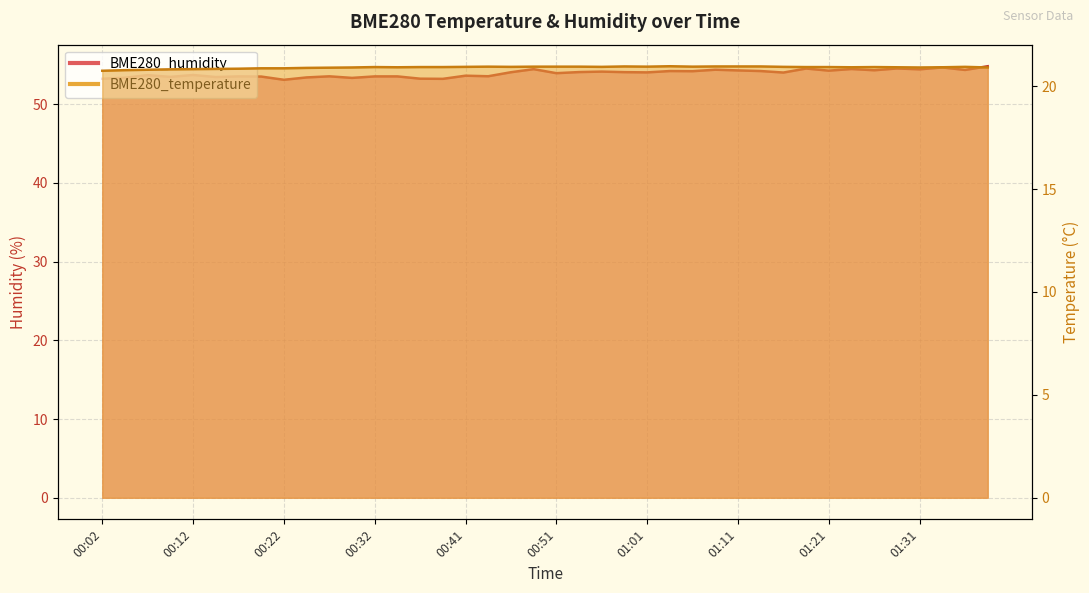

Reading left to right, extract all data points from this chart.

BME280_temperature: 00:02=20.8	00:04=20.8	00:07=20.8	00:09=20.8	00:12=20.8	00:14=20.8	00:17=20.9	00:19=20.9	00:22=20.9	00:24=20.9	00:27=20.9	00:29=20.9	00:32=20.9	00:34=20.9	00:37=20.9	00:39=20.9	00:41=20.9	00:44=20.9	00:46=20.9	00:49=20.9	00:51=20.9	00:54=20.9	00:56=20.9	00:59=21.0	01:01=20.9	01:04=21.0	01:06=20.9	01:09=21.0	01:11=21.0	01:13=21.0	01:16=20.9	01:18=20.9	01:21=20.9	01:23=20.9	01:26=20.9	01:28=20.9	01:31=20.9	01:33=20.9	01:36=20.9	01:38=20.9
BME280_humidity: 00:02=53.2	00:04=53.3	00:07=53.7	00:09=53.5	00:12=53.7	00:14=53.4	00:17=53.5	00:19=53.5	00:22=53.1	00:24=53.4	00:27=53.5	00:29=53.3	00:32=53.5	00:34=53.5	00:37=53.2	00:39=53.2	00:41=53.6	00:44=53.5	00:46=54.0	00:49=54.4	00:51=53.9	00:54=54.1	00:56=54.1	00:59=54.0	01:01=54.0	01:04=54.2	01:06=54.2	01:09=54.4	01:11=54.3	01:13=54.2	01:16=54.0	01:18=54.5	01:21=54.2	01:23=54.5	01:26=54.3	01:28=54.5	01:31=54.4	01:33=54.6	01:36=54.3	01:38=54.8